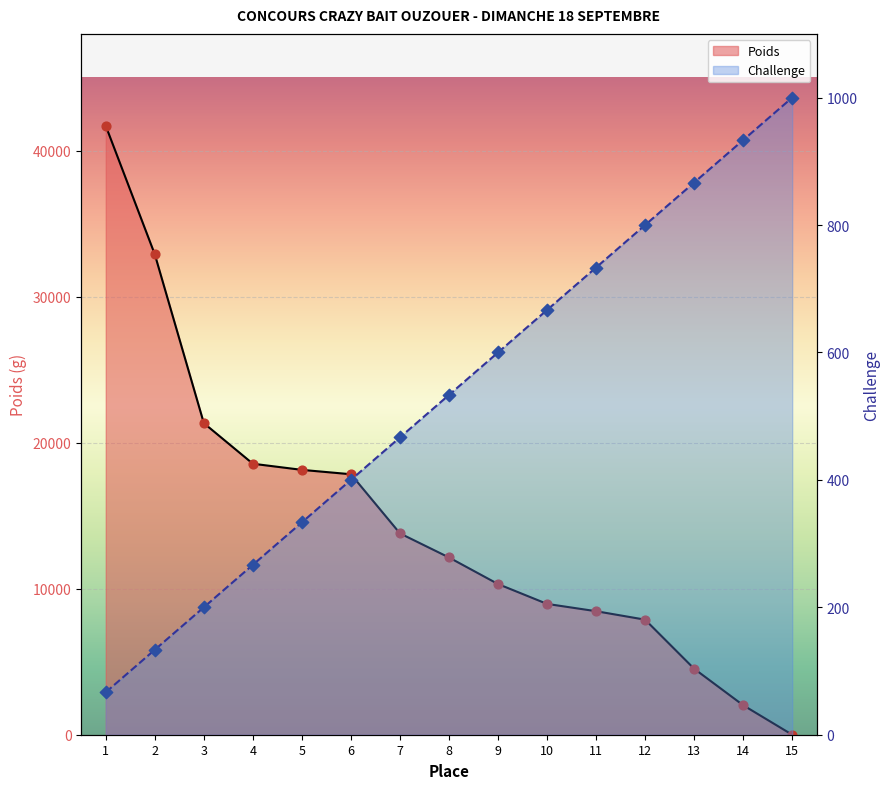

Which series has the largest total across all categories?

Poids